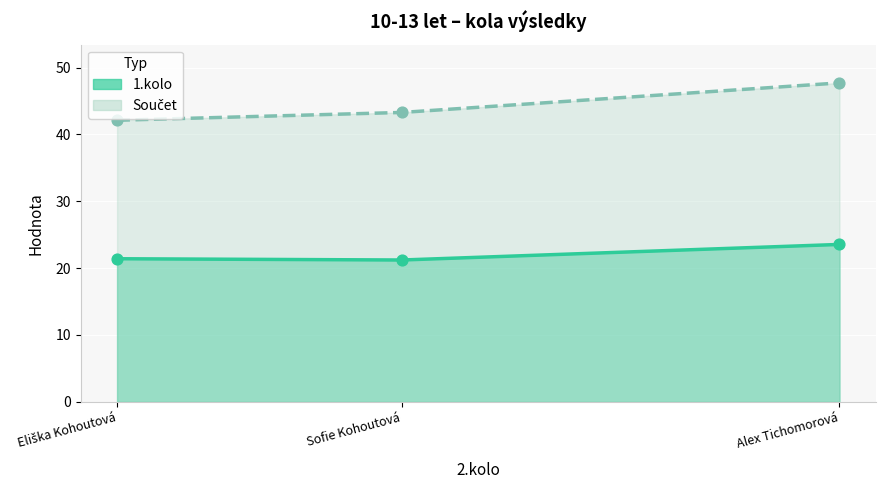

Which series contains the highest Y value?

Součet